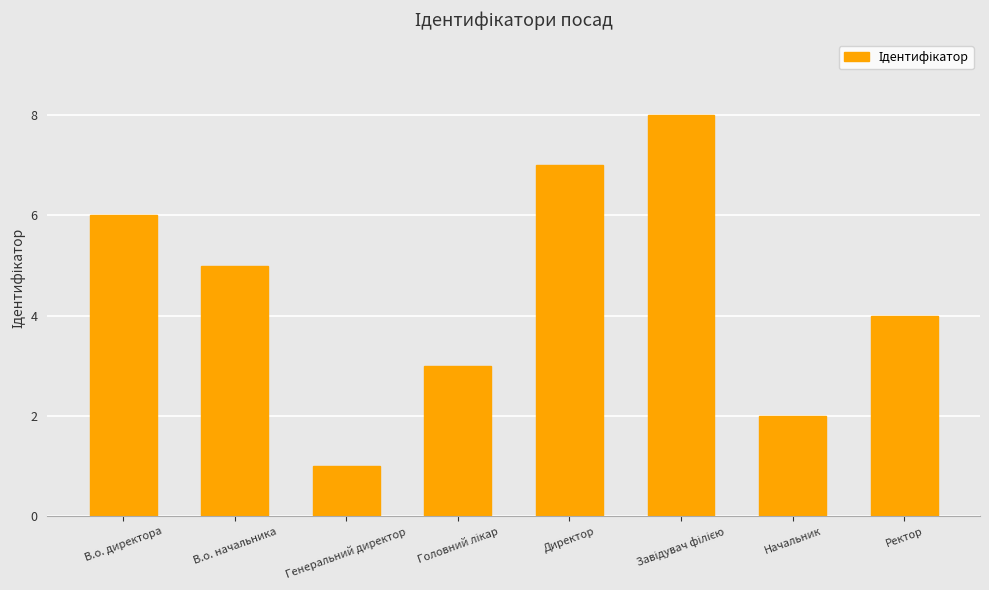

How many data points does each series have?

8